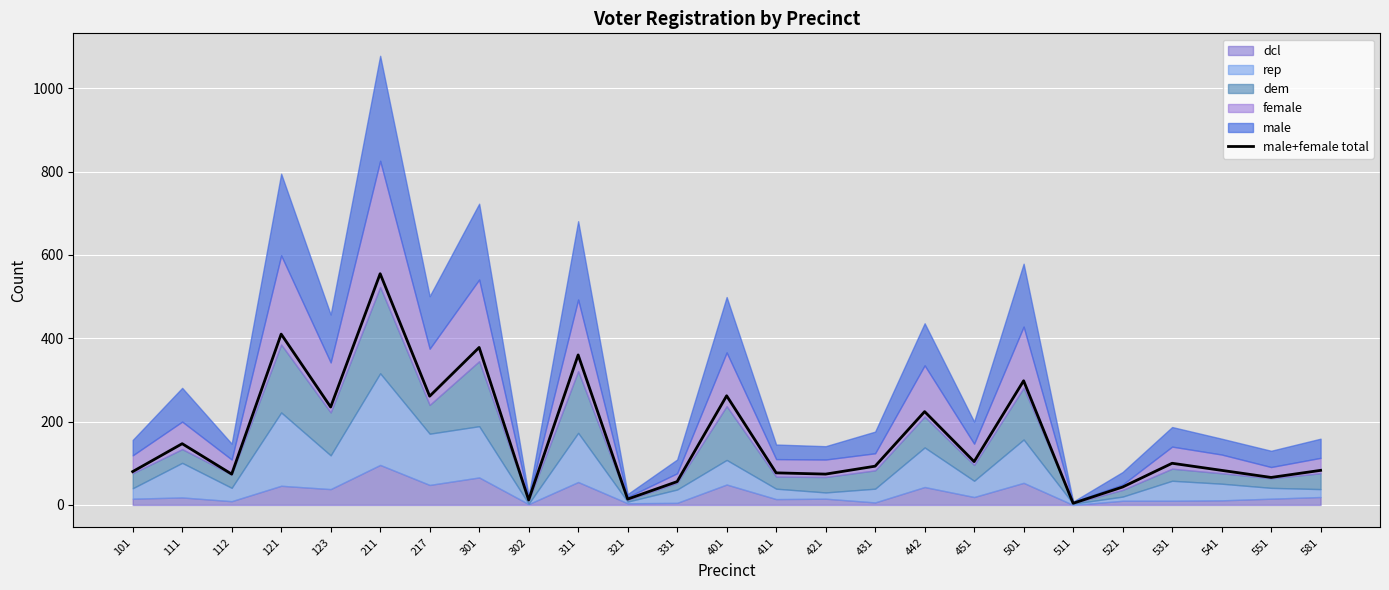

What is the change in value from 421 to 501?

+224